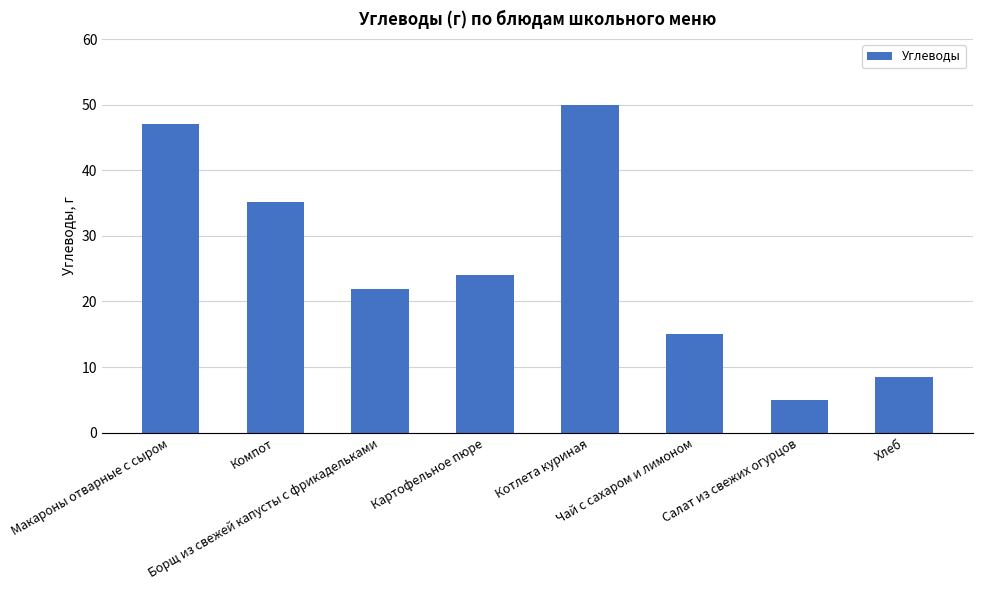

What is the smallest value displayed?

5.0